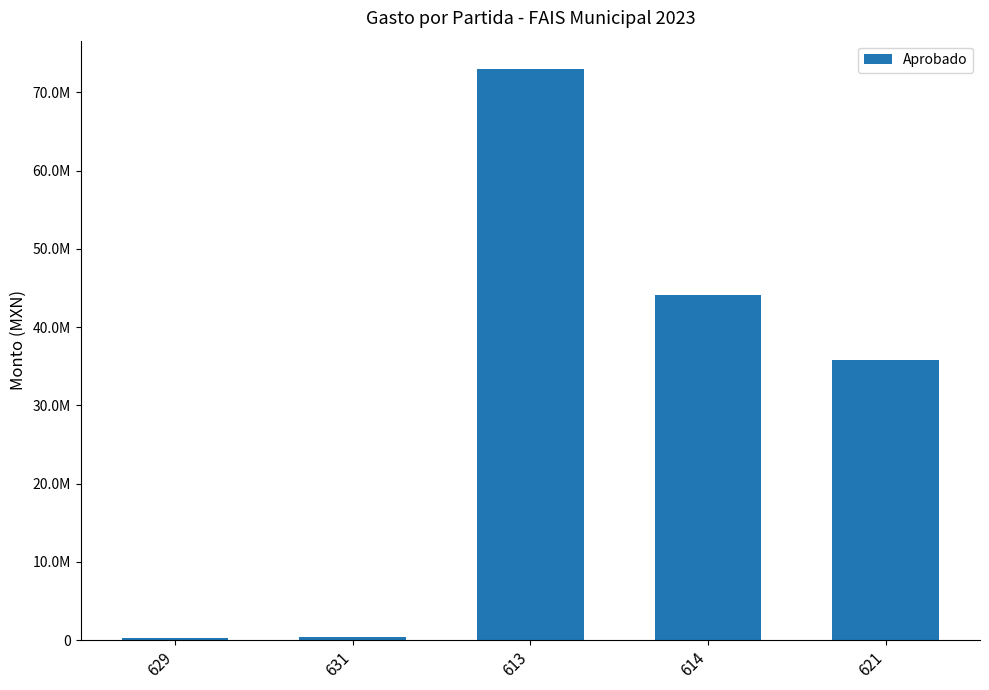

How many bars are there in total?

5